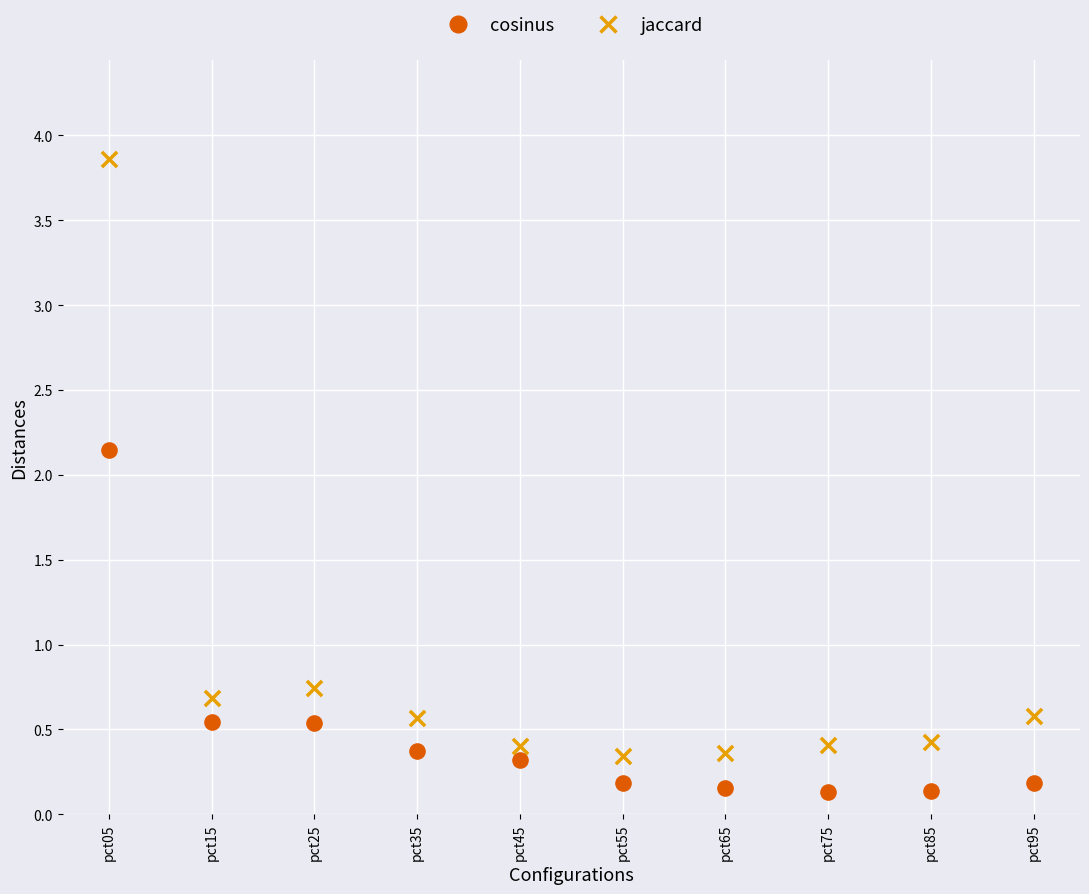

In the jaccard series, what Y value is closest to 2?

0.7